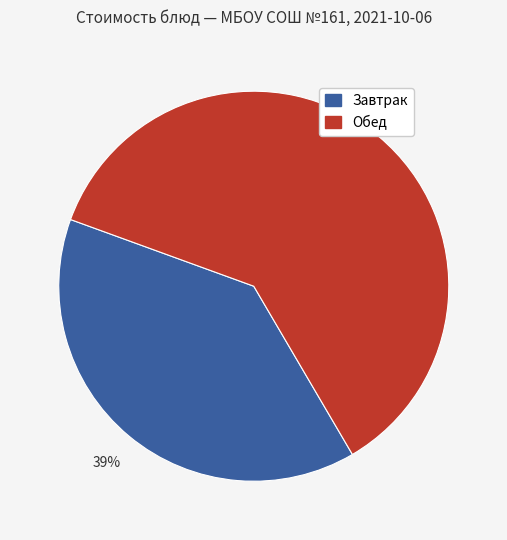

To the nearest percent, what is the difference between the largest and smallest slice percentages?

22%